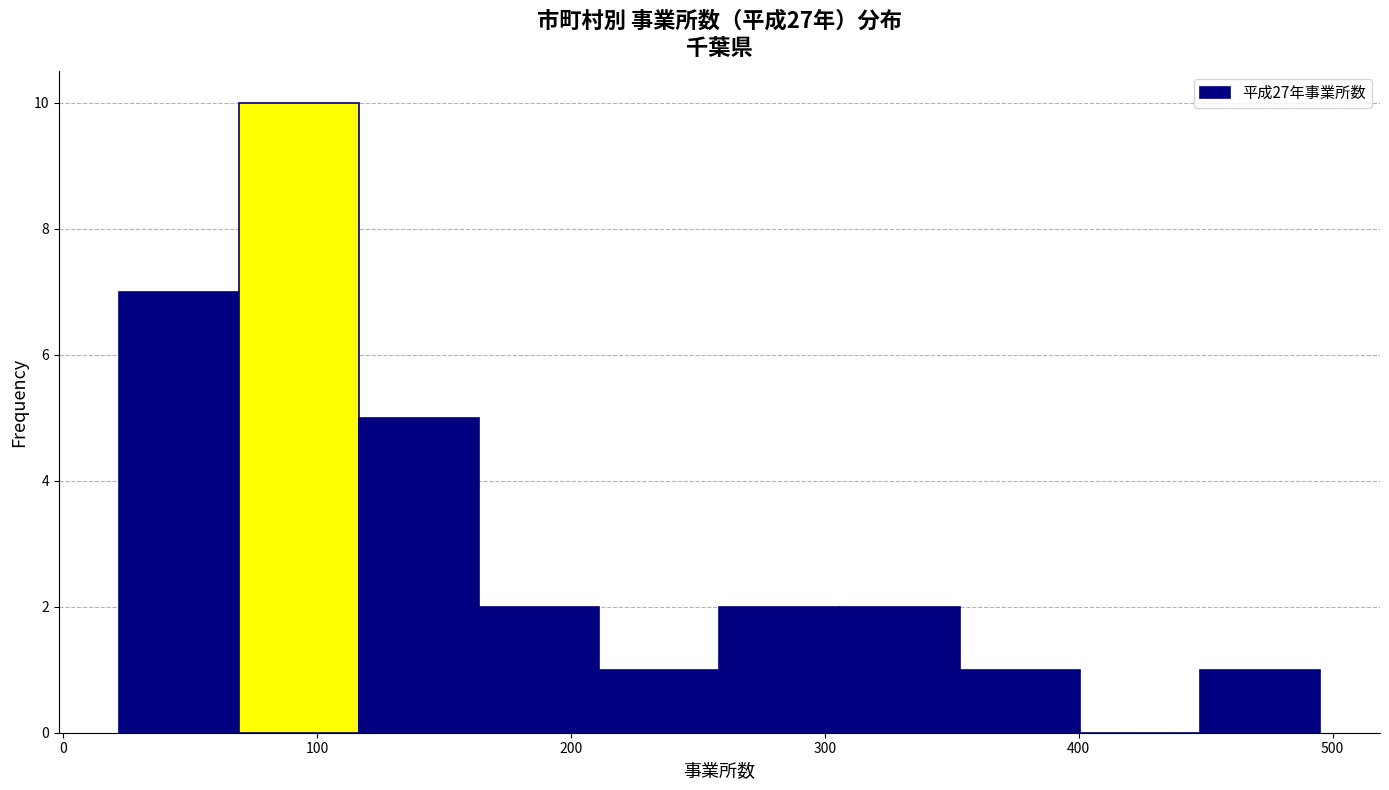

Reading left to right, transcribe this chart: for each bar, give the range it covers on the x-axis and its height. Neither the bar edges nor the heights are printed on the chart, so give them approximately, as read against the axes.

20 to 70: 7
70 to 120: 10
120 to 160: 5
160 to 210: 2
210 to 260: 1
260 to 310: 2
310 to 350: 2
350 to 400: 1
400 to 450: 0
450 to 500: 1